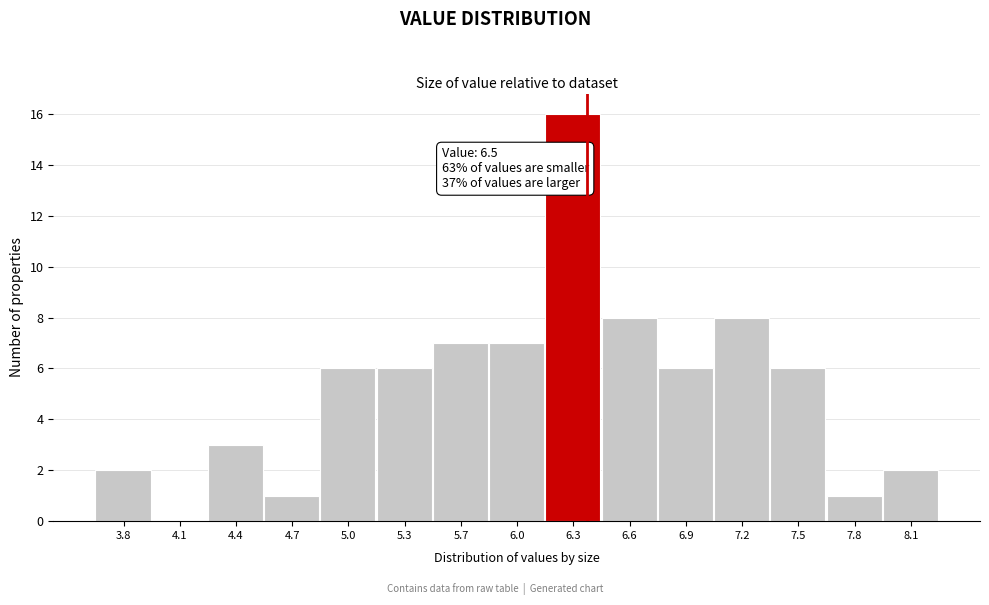

Reading left to right, extract all data points from this chart.

3.8=2	4.1=0	4.4=3	4.7=1	5.0=6	5.3=6	5.7=7	6.0=7	6.3=16	6.6=8	6.9=6	7.2=8	7.5=6	7.8=1	8.1=2